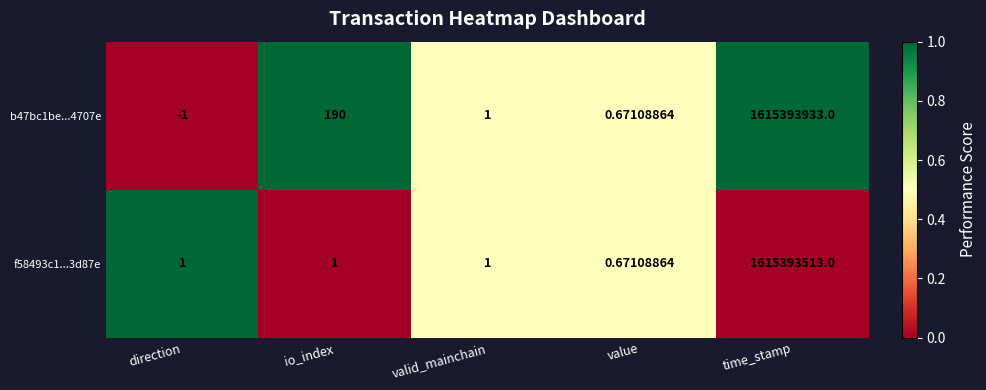

At which label does f58493c1...3d87e reach its minimum?

value